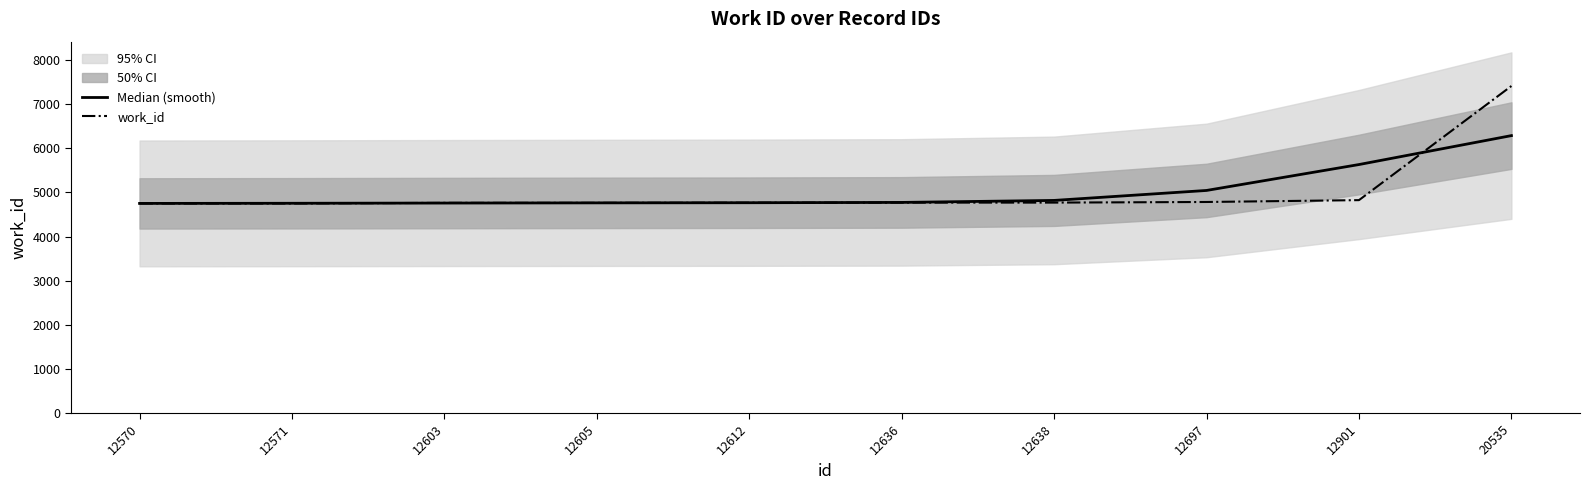

How many intersections are there between Median (smooth) and work_id?

3